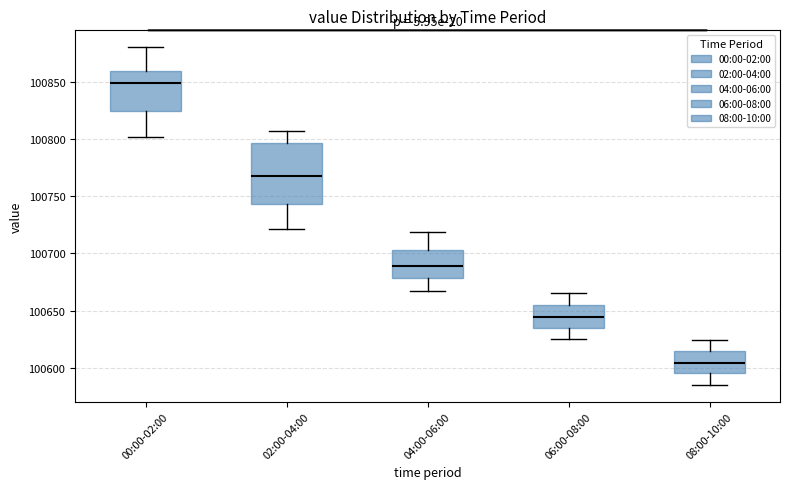

Where is the lower edge of the box for 04:00-06:00 on the y-axis? The values are not printed on the chart, so give them approximately, as read against the axis.

100680